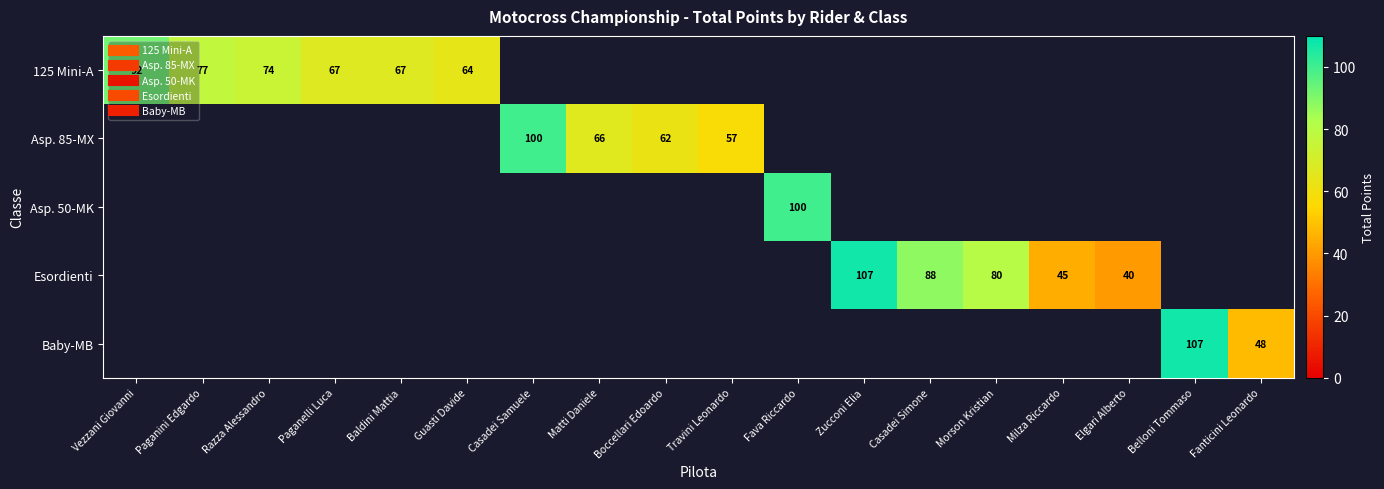

List the series in order of their peak value, lowest first.

125 Mini-A, Asp. 85-MX, Asp. 50-MK, Esordienti, Baby-MB